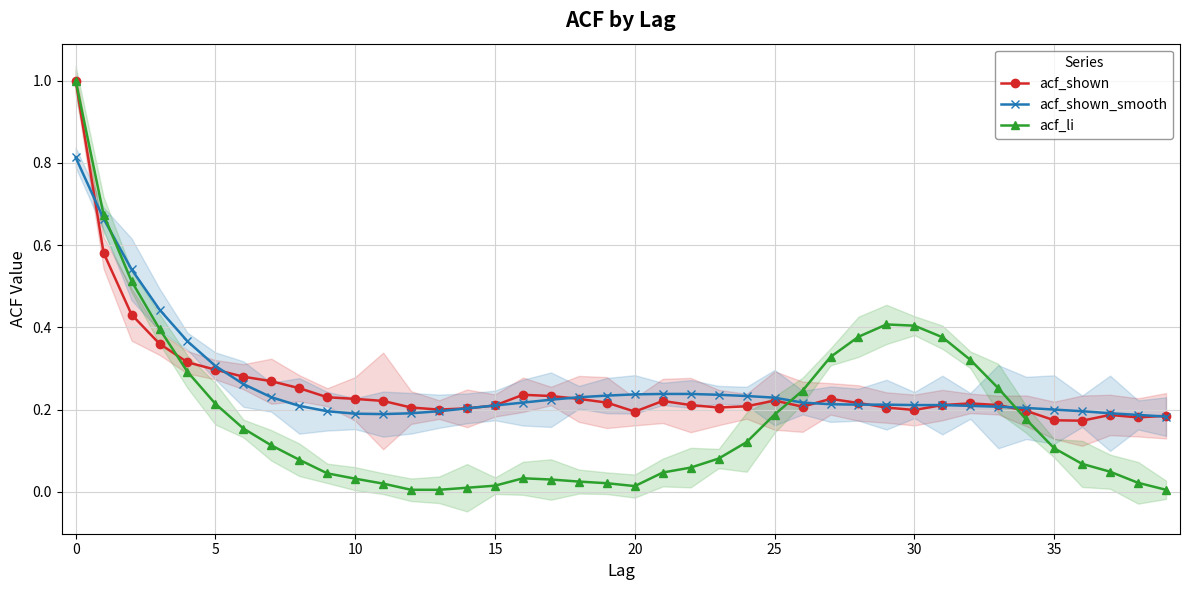

At how many categories does at least one series exceed 0?

40